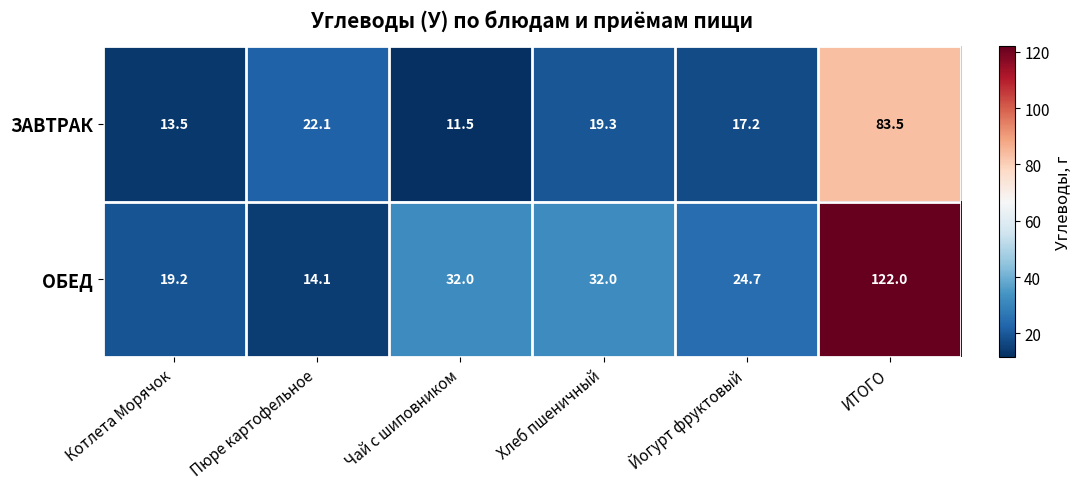

Which category has the highest value in the ОБЕД series?

ИТОГО